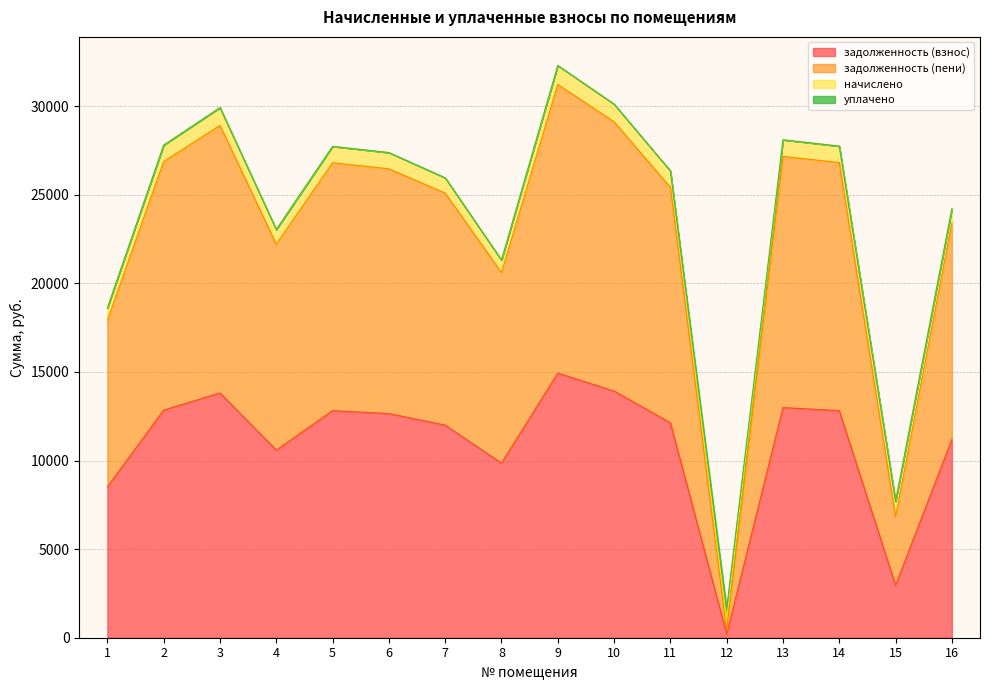

What is the maximum value for задолженность (взнос)?

14929.8